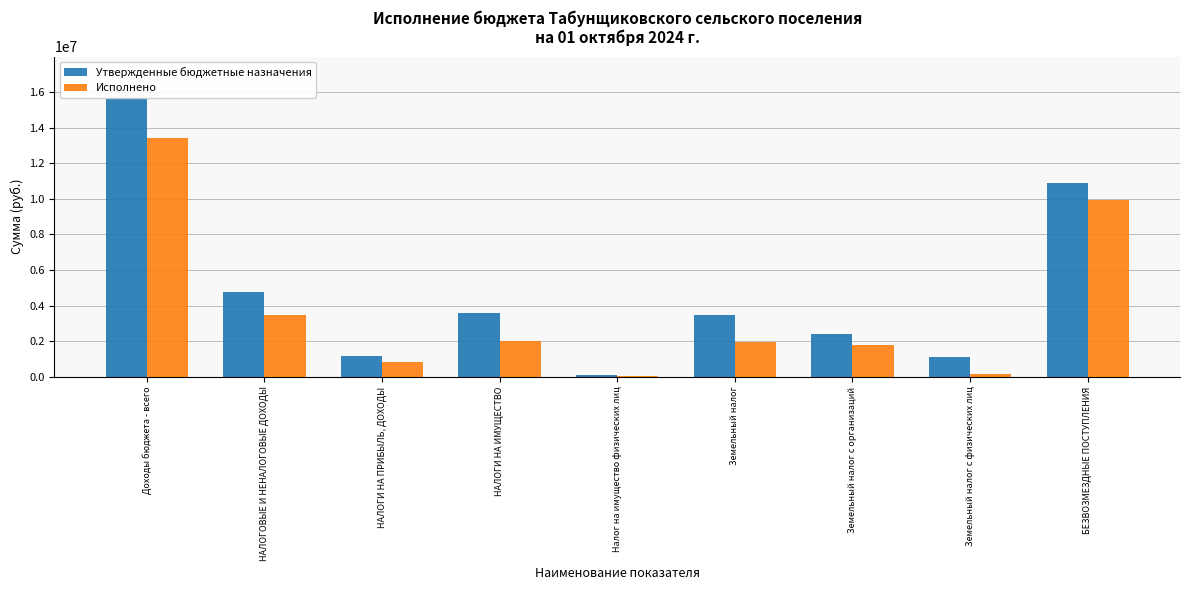

At which category is the sum across all series the highest?

Доходы бюджета - всего